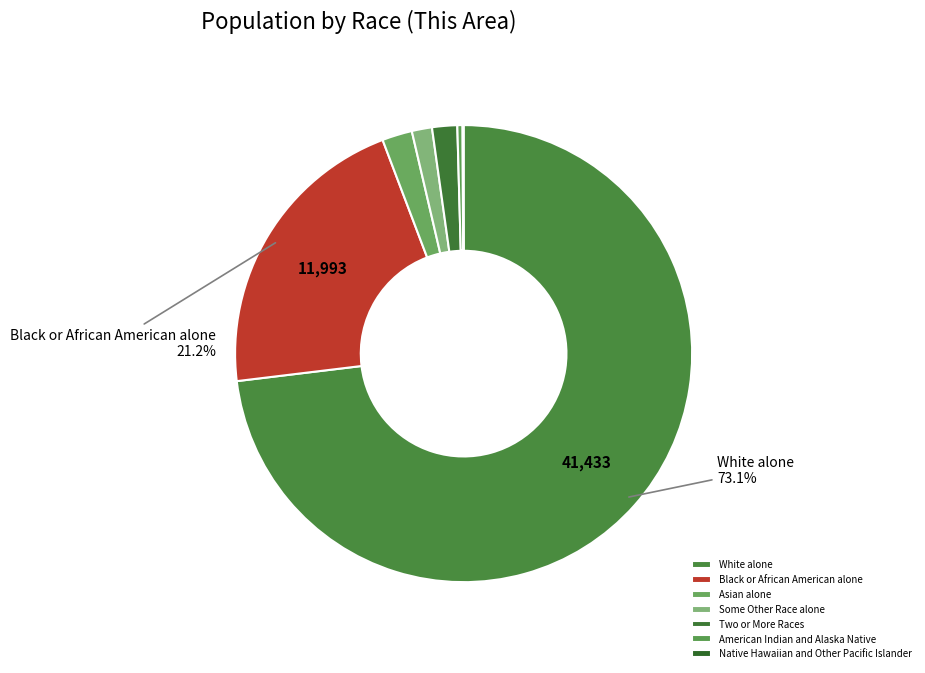

Which slice represents more than half of the pie?

White alone